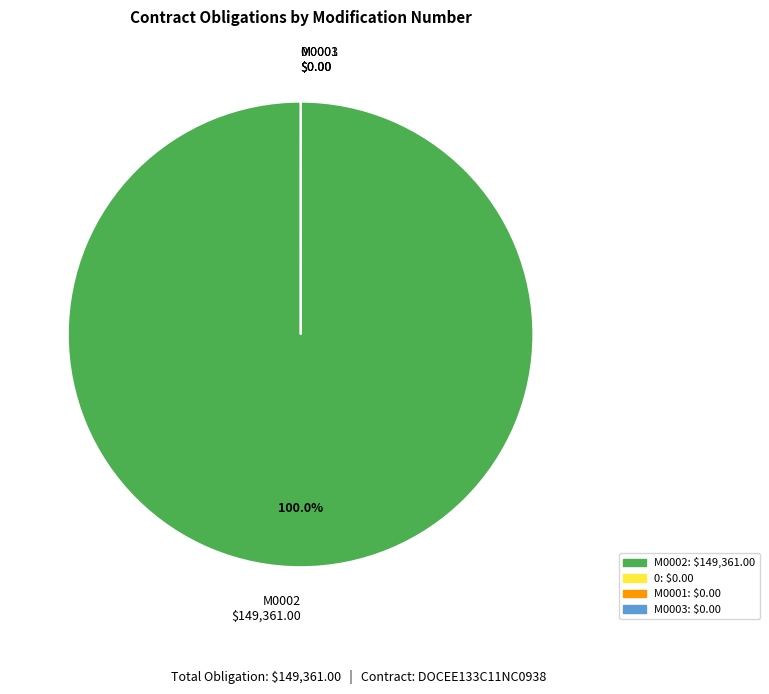

Does any single category account for the majority?

Yes